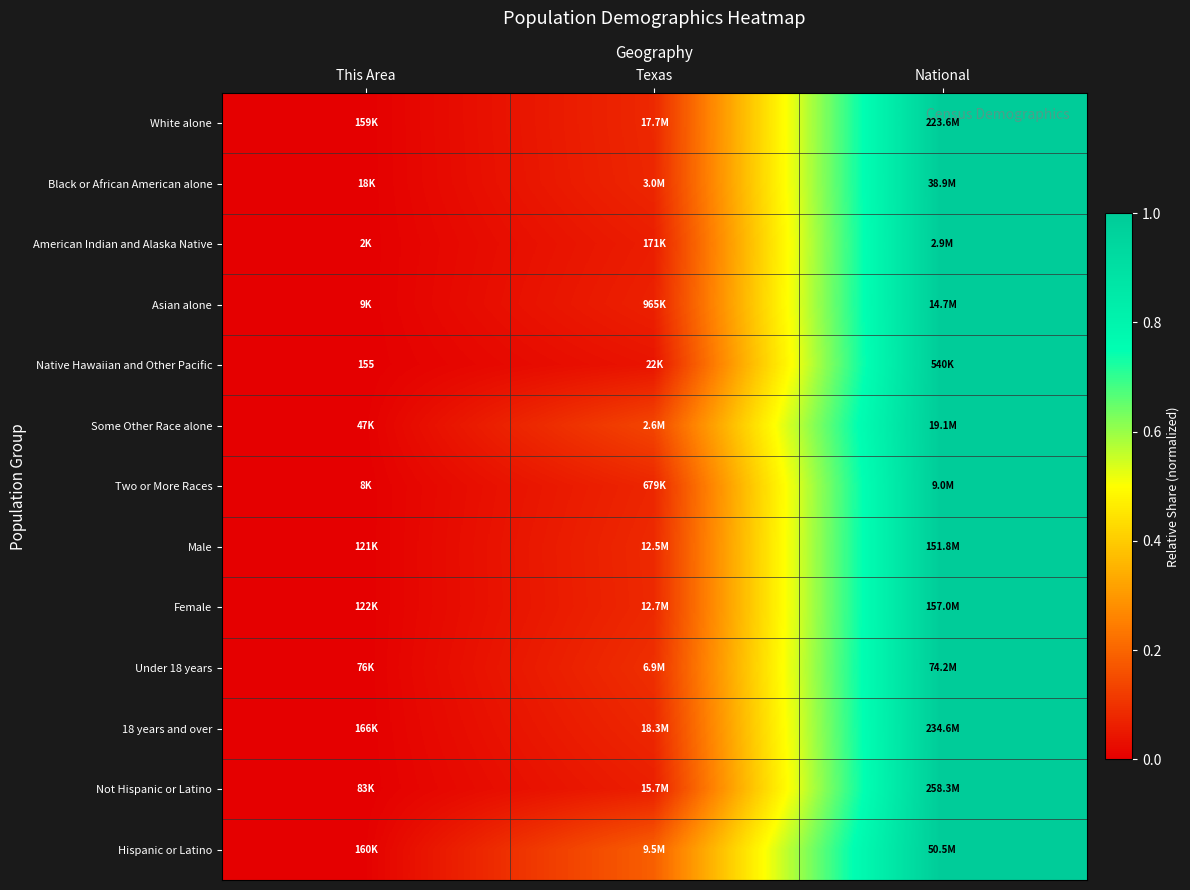

The value of Male at This Area is 0.0. True or false?

False